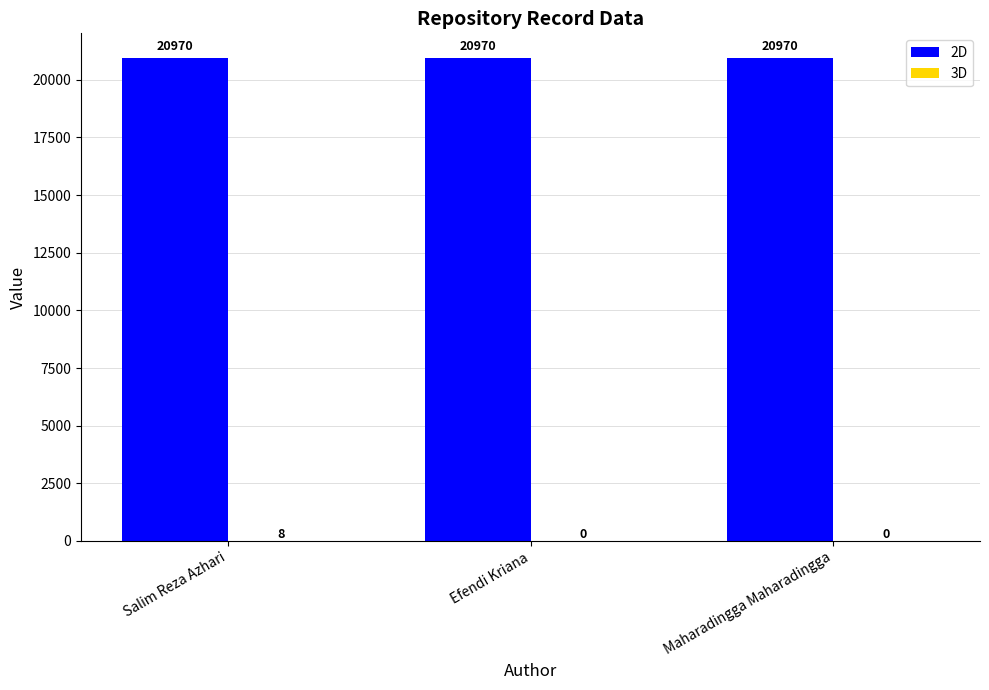

The 2D series shows 20970 at Maharadingga Maharadingga. True or false?

True